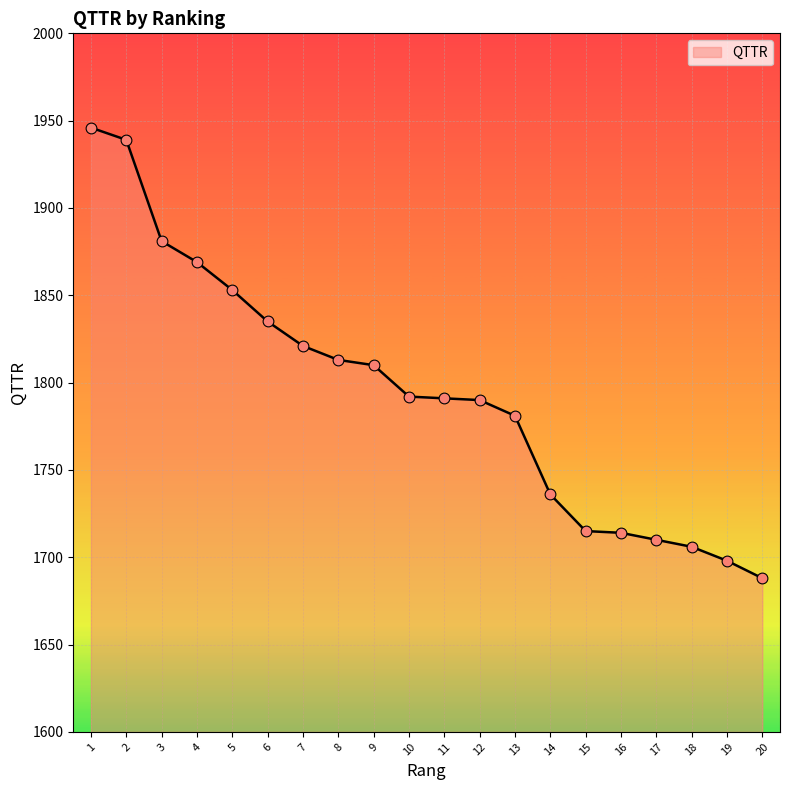

Which has a higher value, 18 or 5?

5